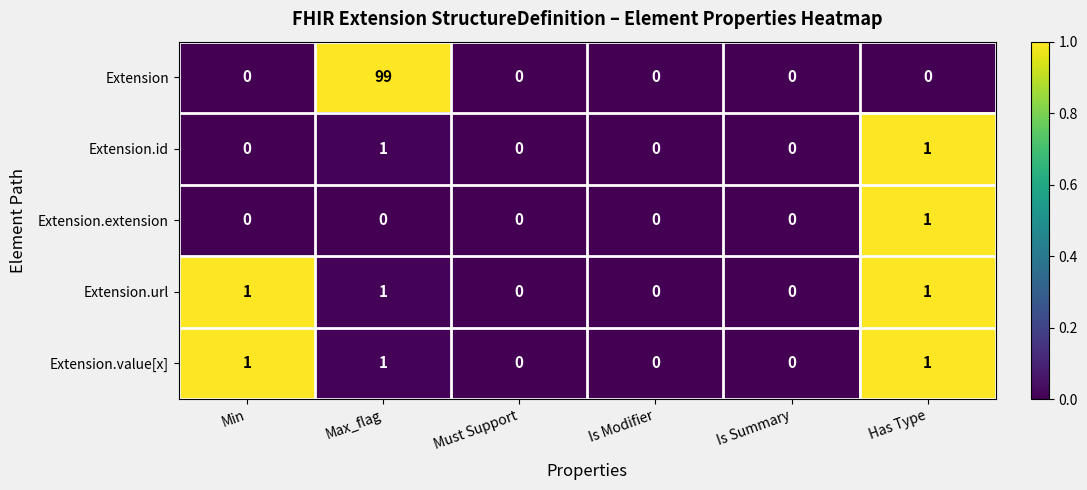

What is the spread (max minus min) of values at Min?

1